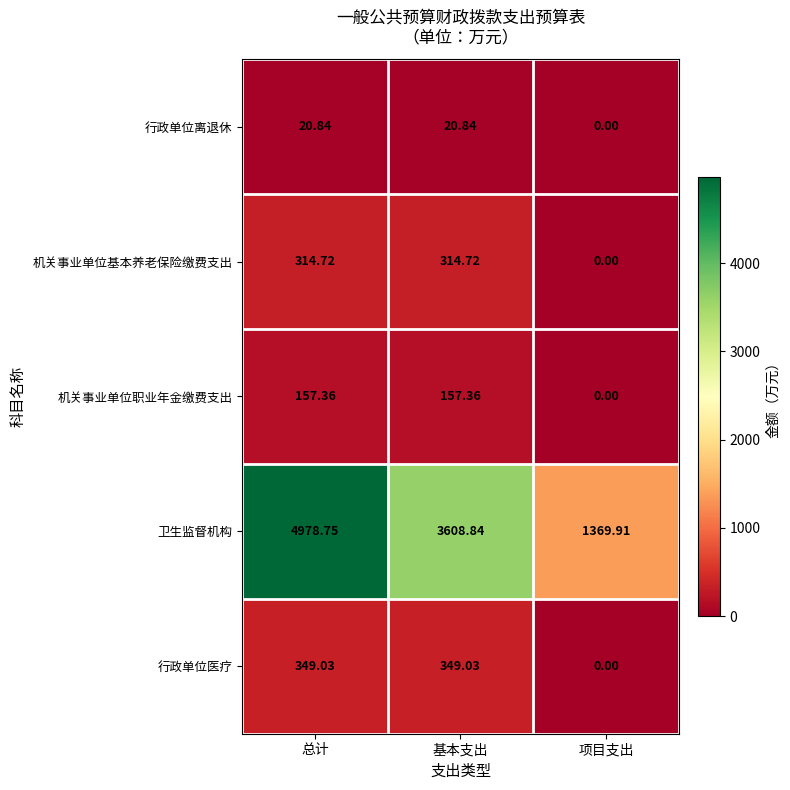

Rank the series at 总计 from highest to lowest value.

卫生监督机构, 行政单位医疗, 机关事业单位基本养老保险缴费支出, 机关事业单位职业年金缴费支出, 行政单位离退休